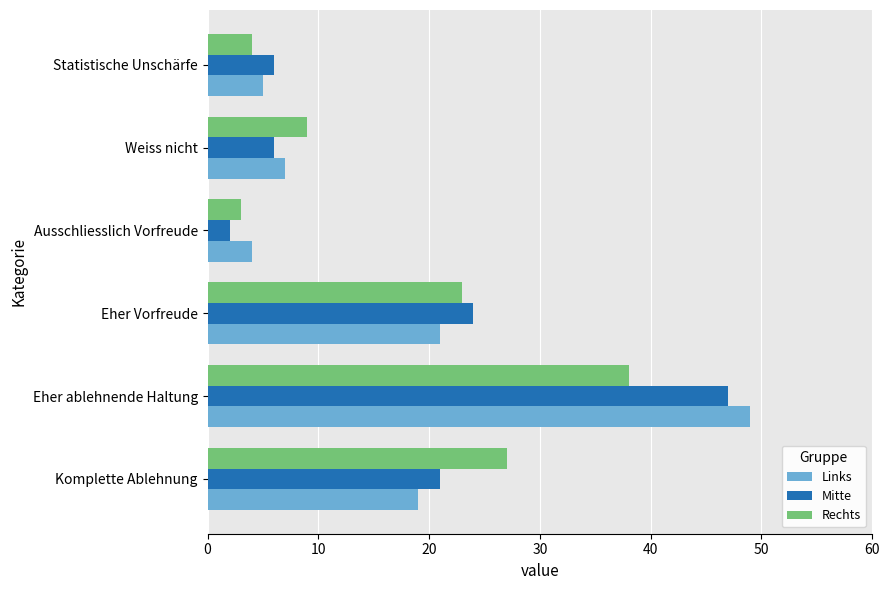

Which series changed the most between Ausschliesslich Vorfreude and Weiss nicht?

Rechts